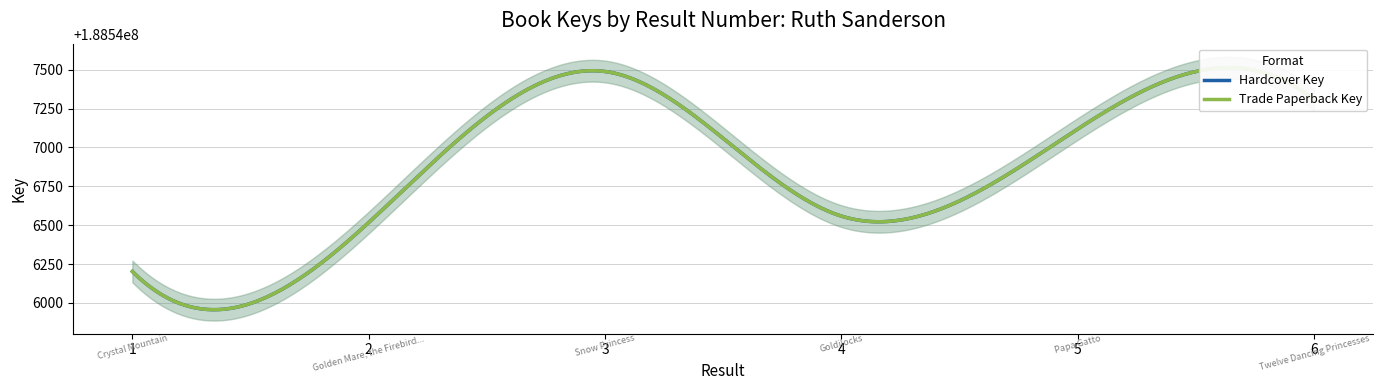

Which label corresponds to the smallest value in the chart?

1